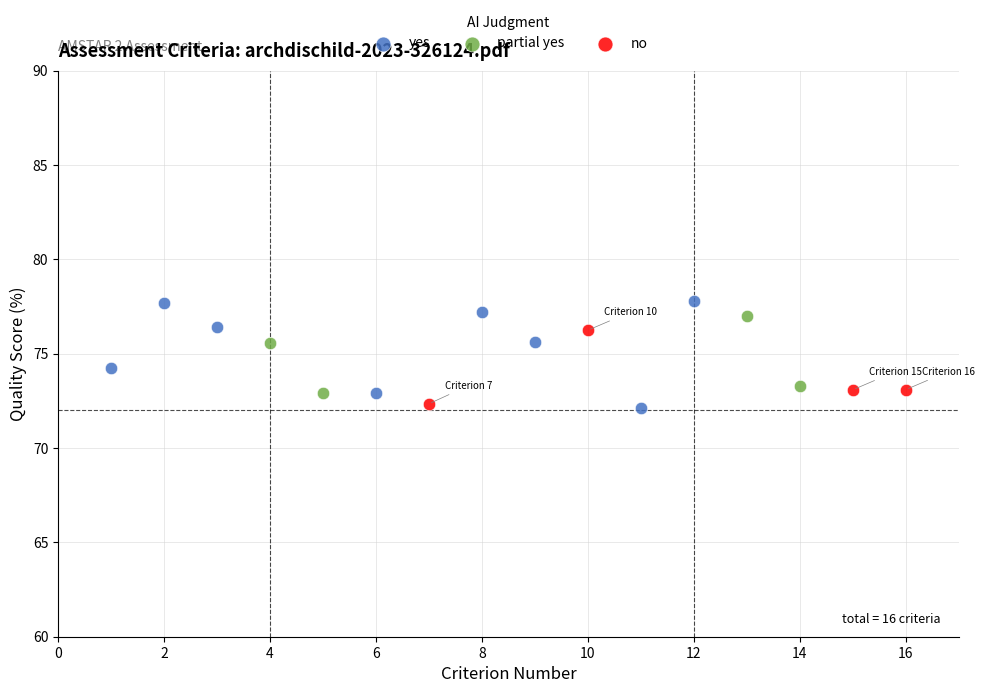

Which series has the largest Y range (max minus min)?

yes